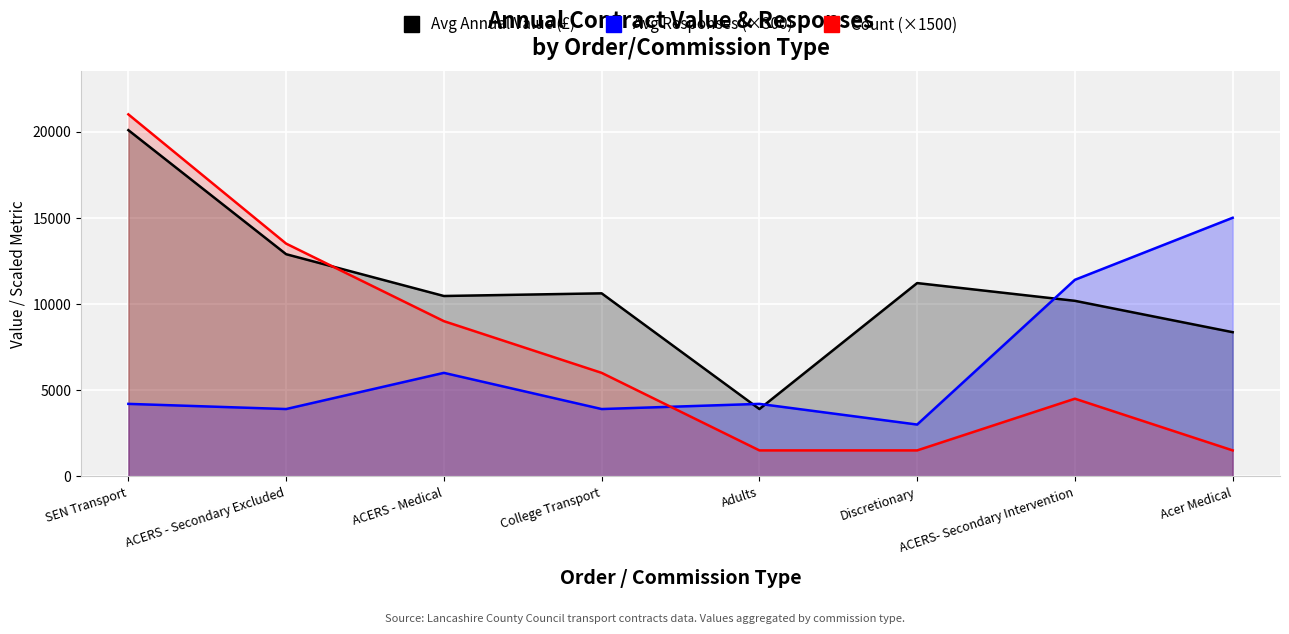

Between SEN Transport and College Transport, which series saw the biggest shift?

Count (×1500)